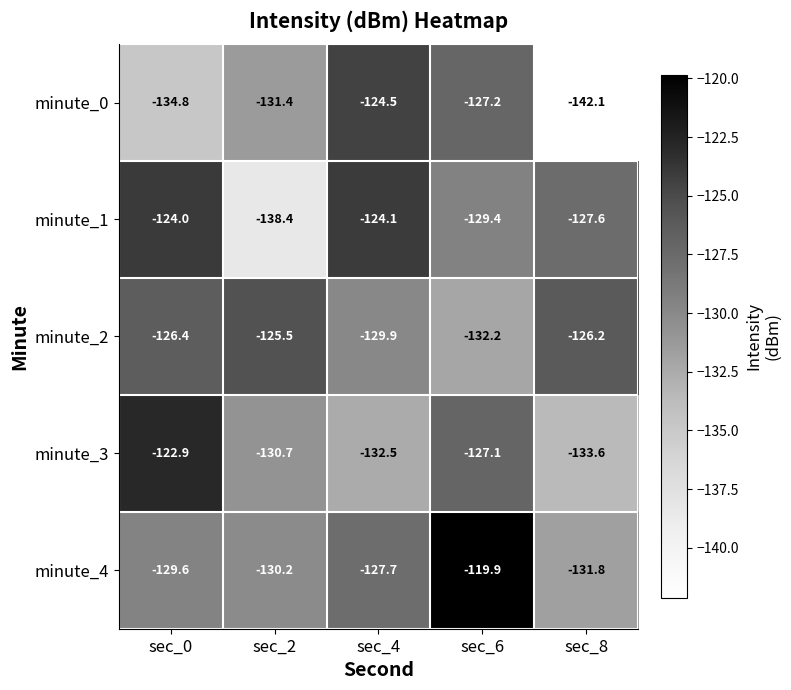

What is the difference between the second highest and second lowest values in the minute_2 series?

3.7